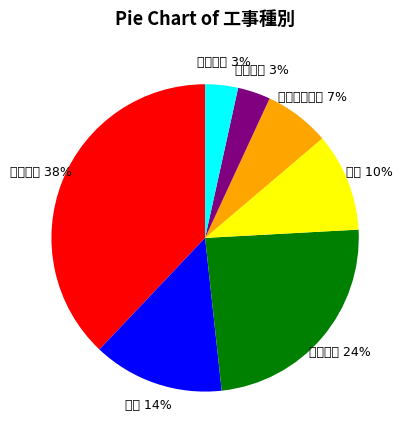

The 建築一式 slice represents 6% of the pie. True or false?

True